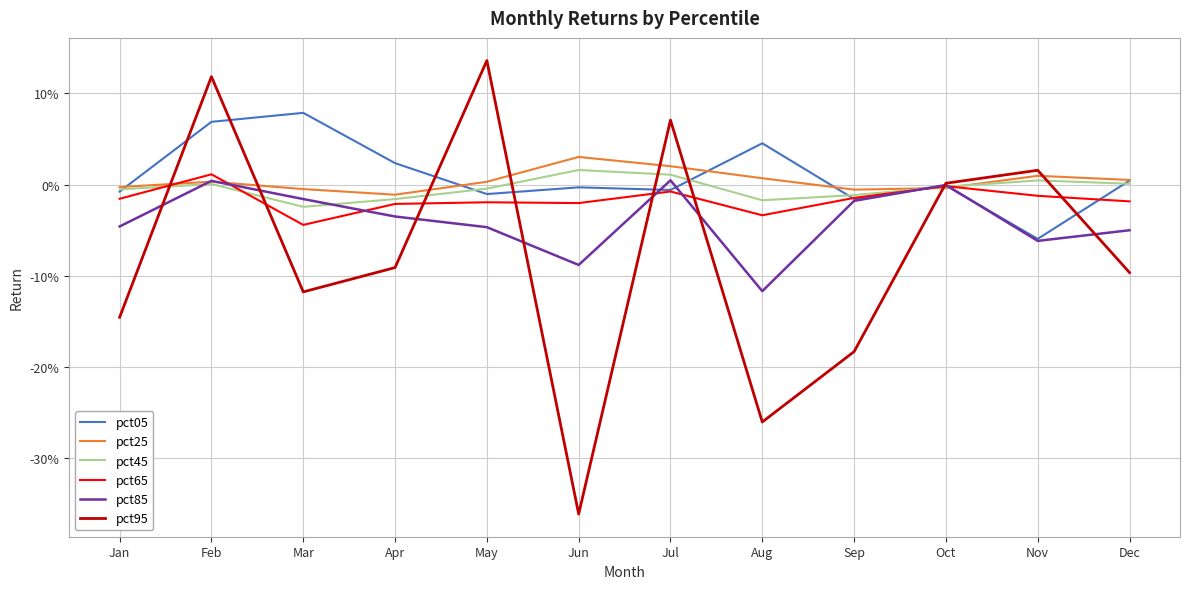

What are all the series names shown in the legend?

pct05, pct25, pct45, pct65, pct85, pct95